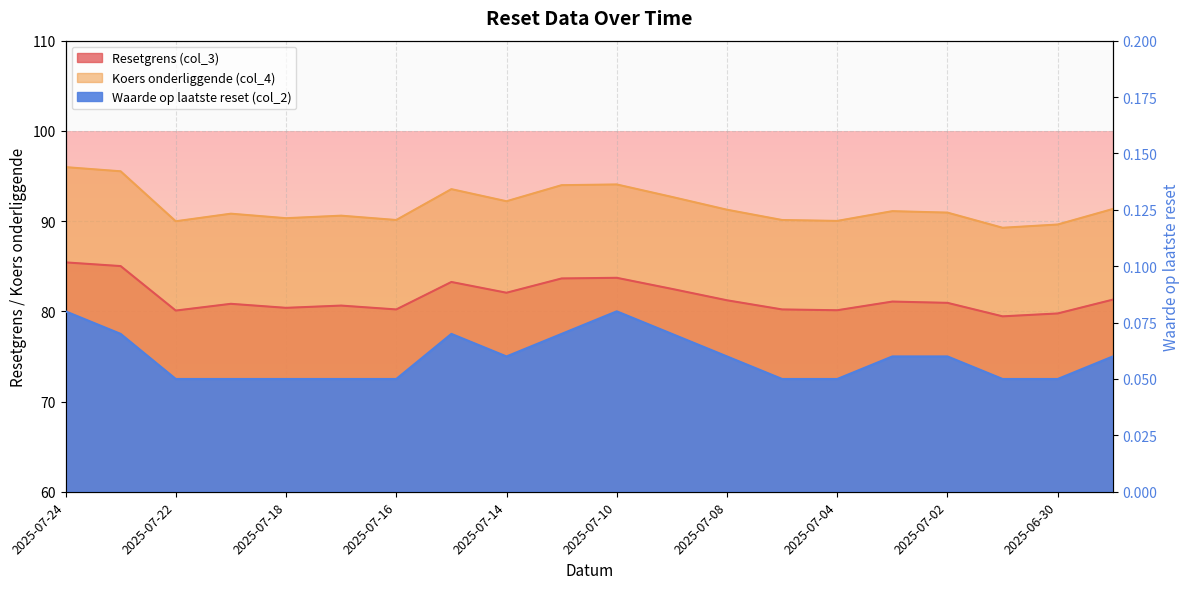

How many data points in Koers onderliggende (col_4) are above 91?

10